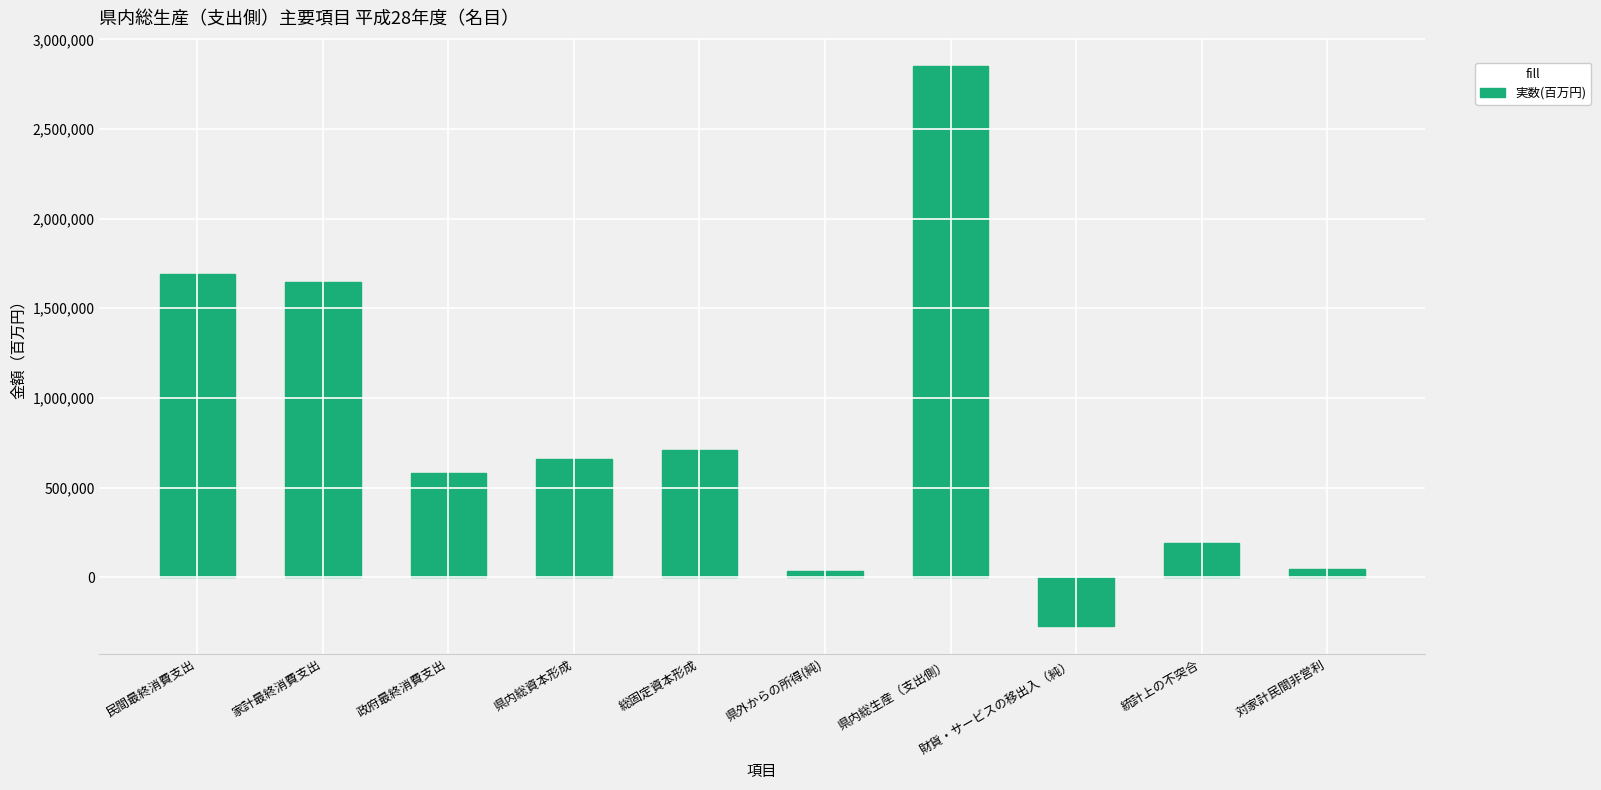

What position from the right is 総固定資本形成?

6